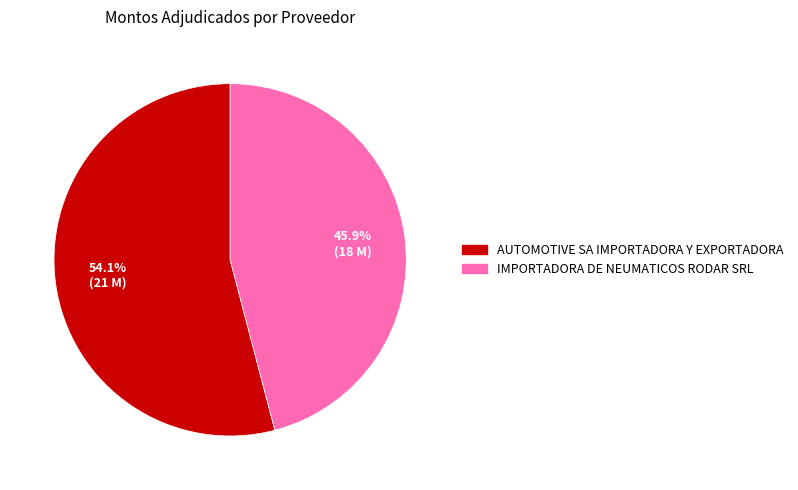

True or false: AUTOMOTIVE SA IMPORTADORA Y EXPORTADORA accounts for 54% of the total.

True